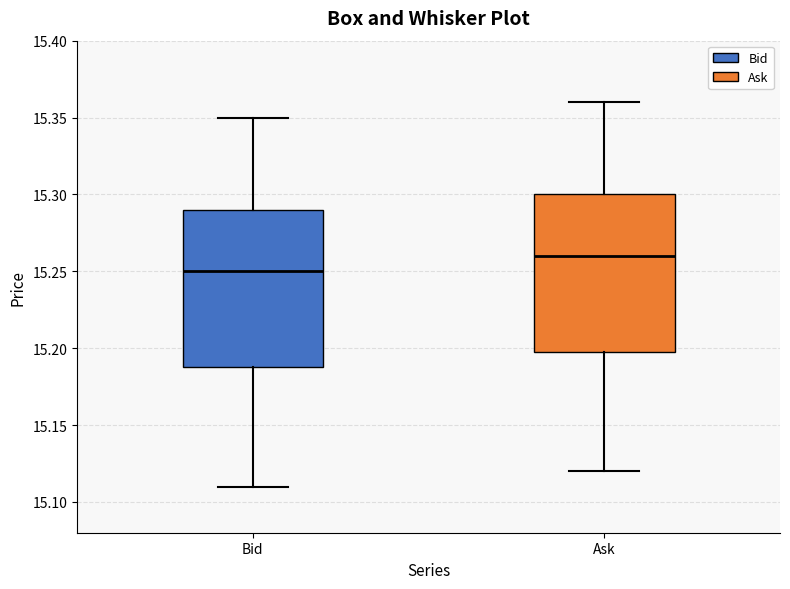

Reading left to right, transcribe this box plot: for each box, give where its median line is, the range the box spans, and where its two whiskers end, as read against the y-axis. The values are not printed on the chart, so give them approximately, as read against the axis.

Bid: median 15.25, box 15.19 to 15.29, whiskers 15.11 to 15.35
Ask: median 15.26, box 15.20 to 15.30, whiskers 15.12 to 15.36